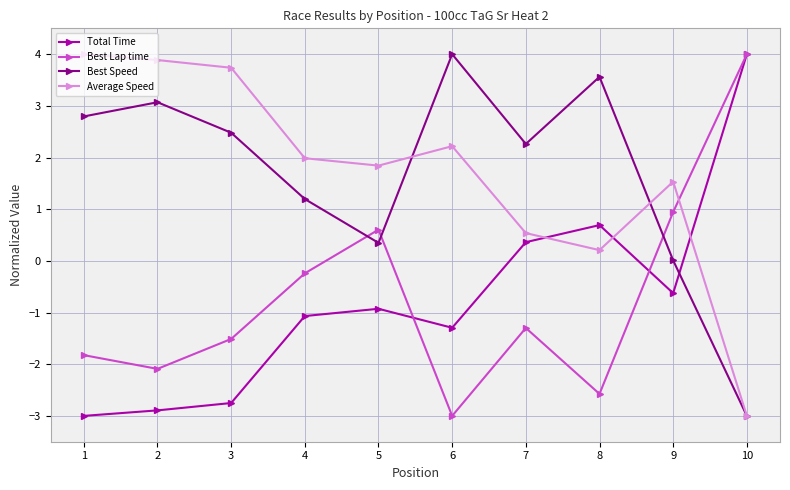

Is it true that Best Lap time equals -0.8 at 1?

False